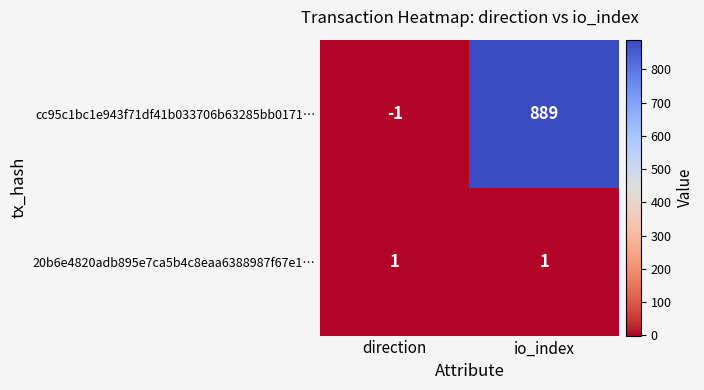

At which label is cc95c1bc1e943f71df41b033706b63285bb0171… closest to 444?

direction